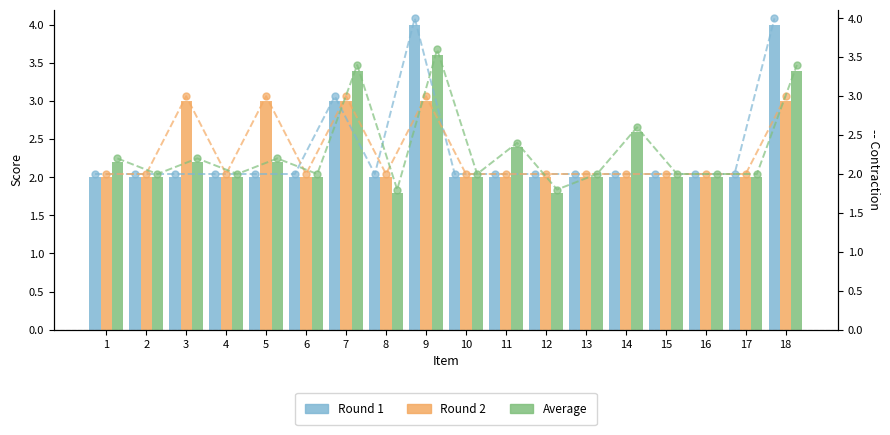

What is the approximate value of Round 2 at 8?

2.0